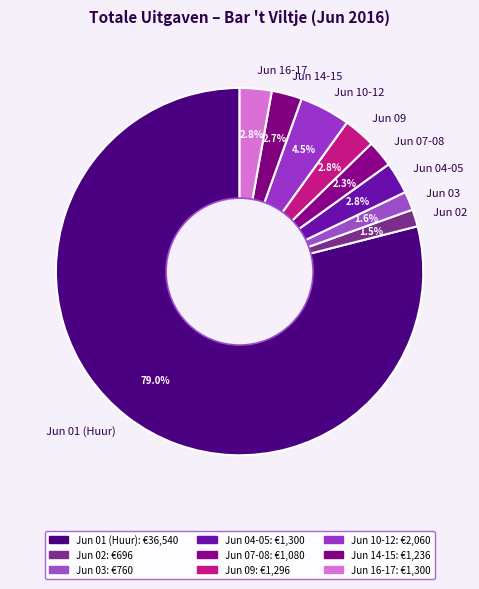

Is there any slice that represents more than half of the pie?

Yes